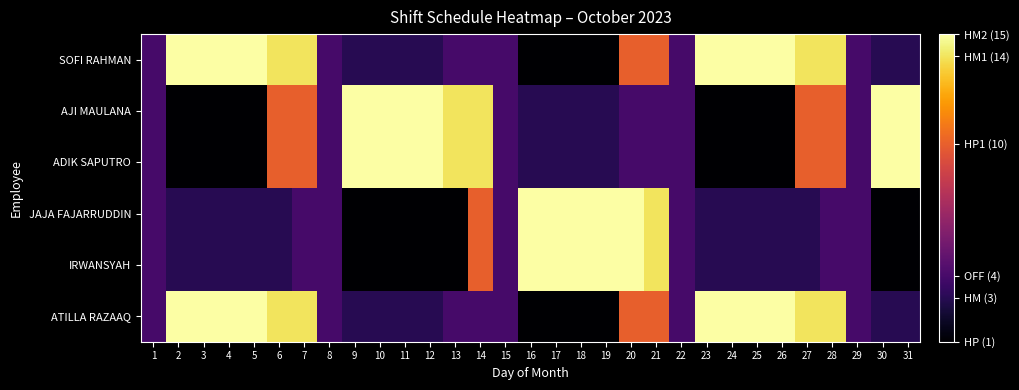

Which series changed the most between 23 and 24?

SOFI RAHMAN